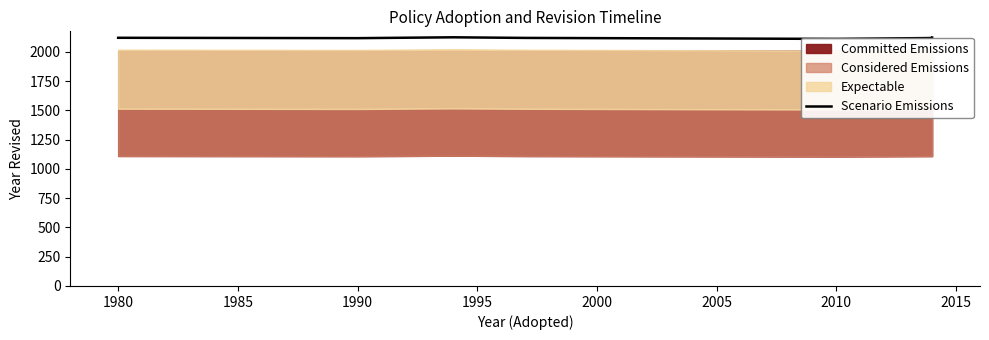

What is the maximum value shown in the chart?

2124.2